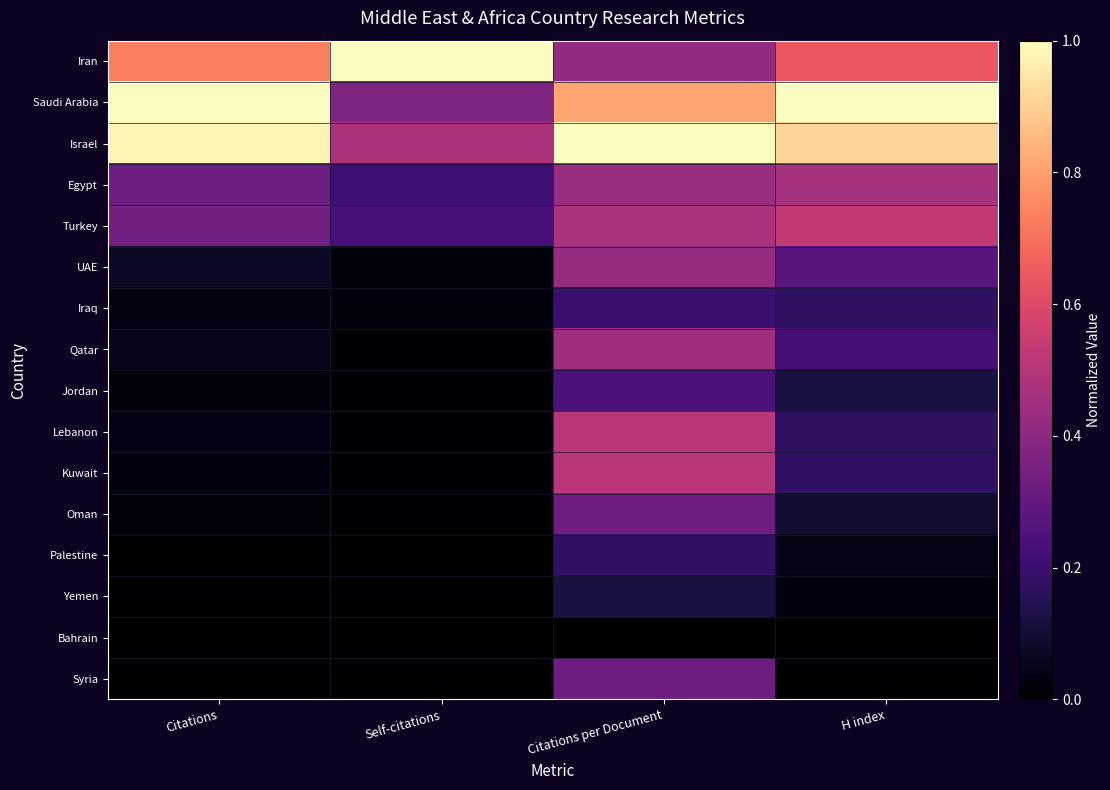

Which series has the largest range (max minus min)?

Saudi Arabia